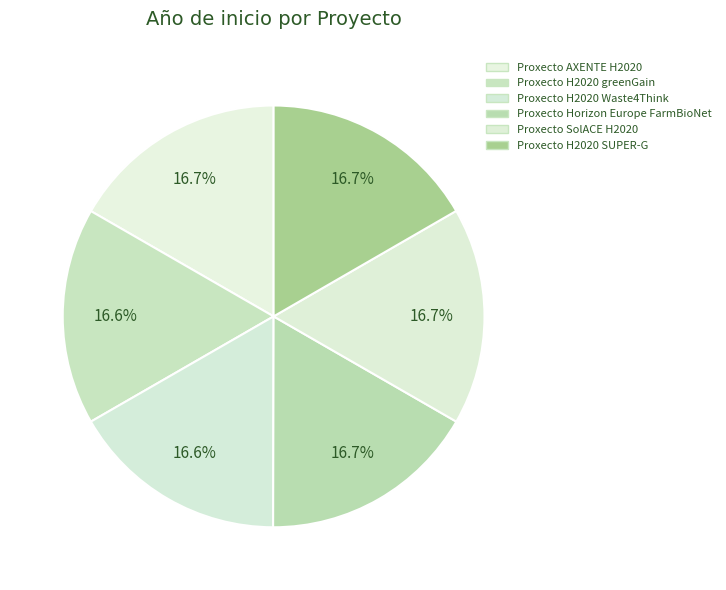

To the nearest percent, what is the average slice percentage?

17%